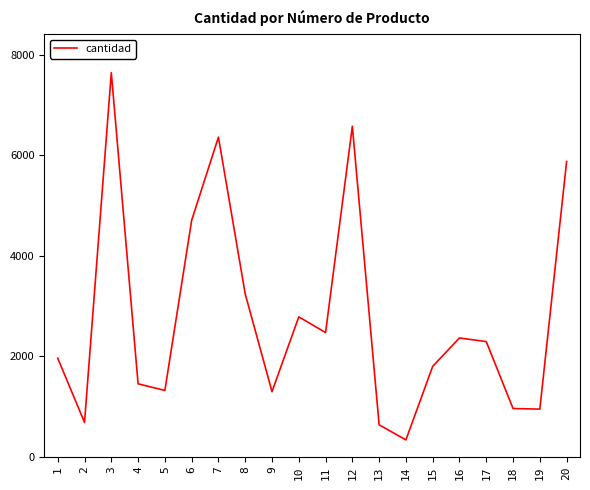

The value at 6 is 1464. True or false?

False